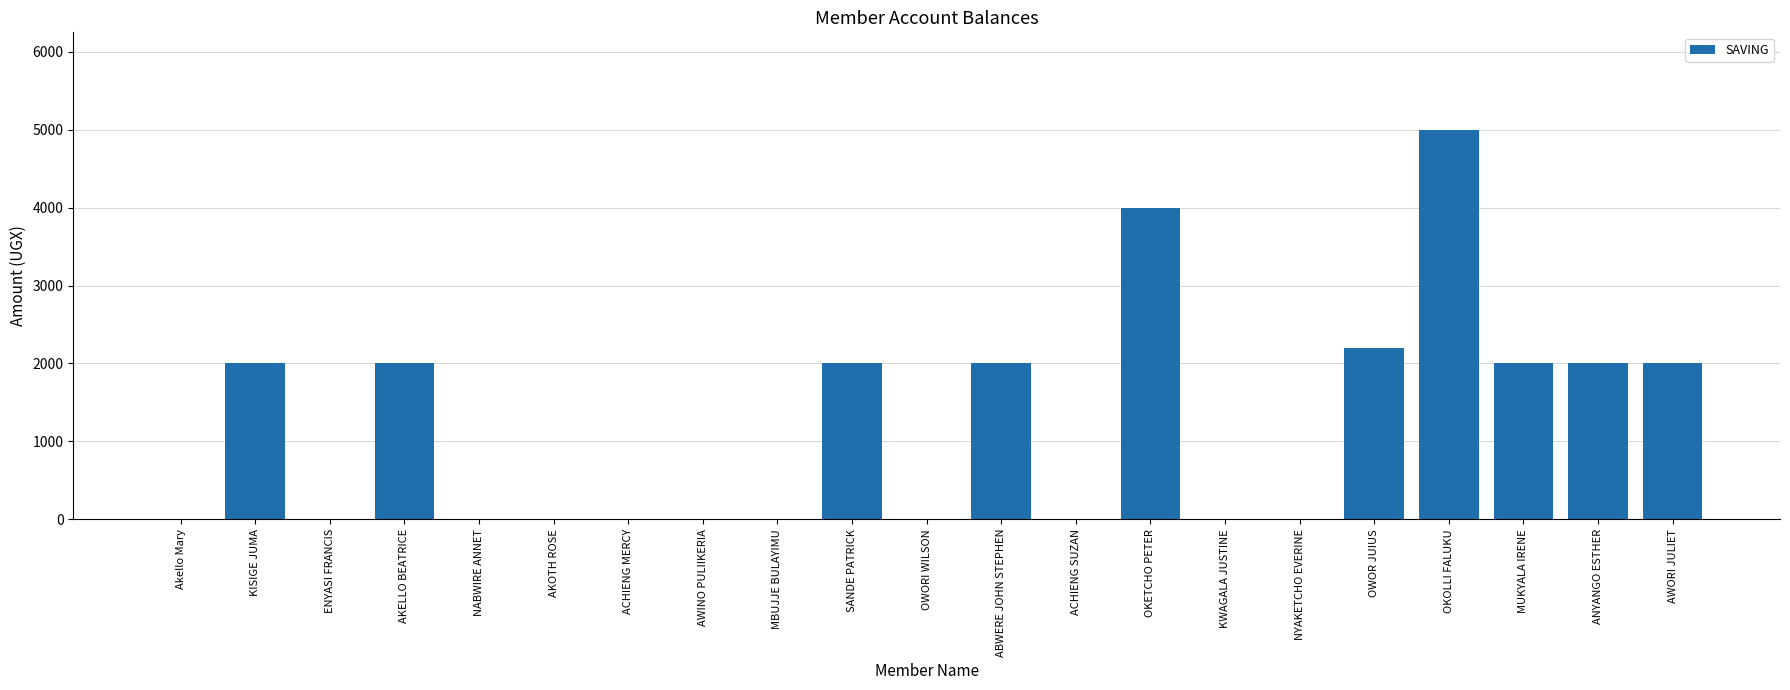

The chart shows a value of 0 at ACHIENG MERCY. True or false?

True